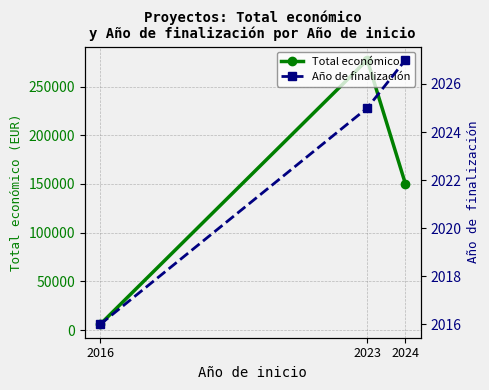

What are all the series names shown in the legend?

Total económico, Año de finalización